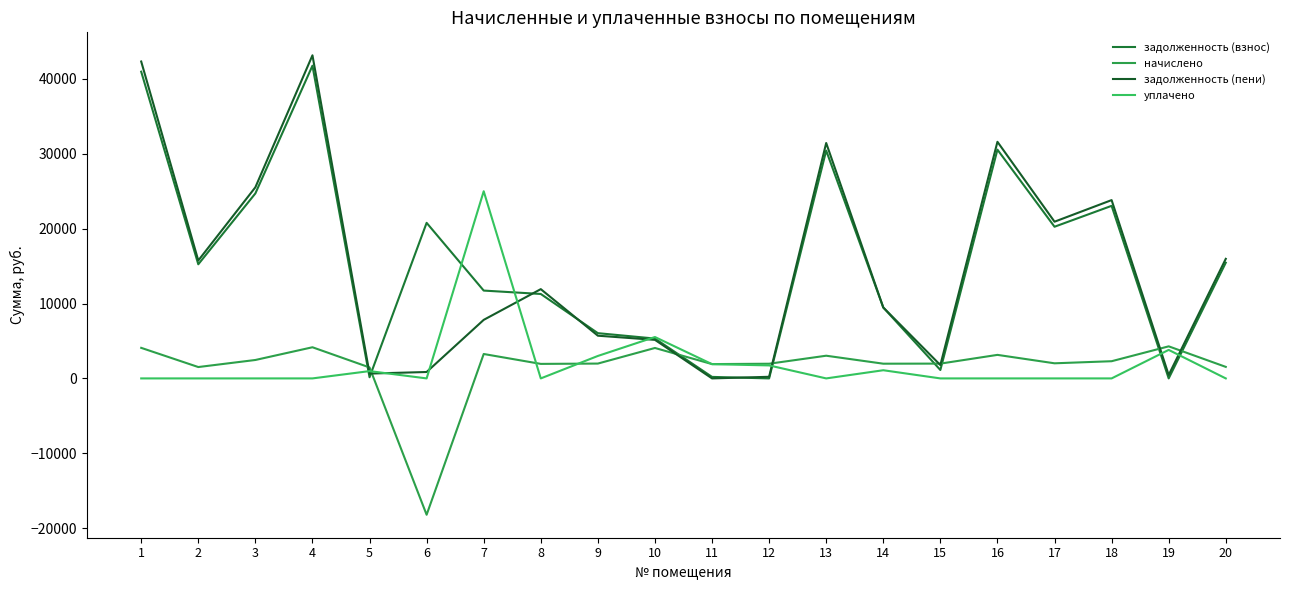

Which category has the highest value in the уплачено series?

7